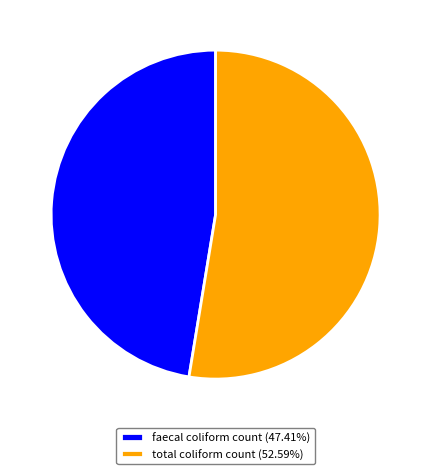

What is the majority slice?

total coliform count